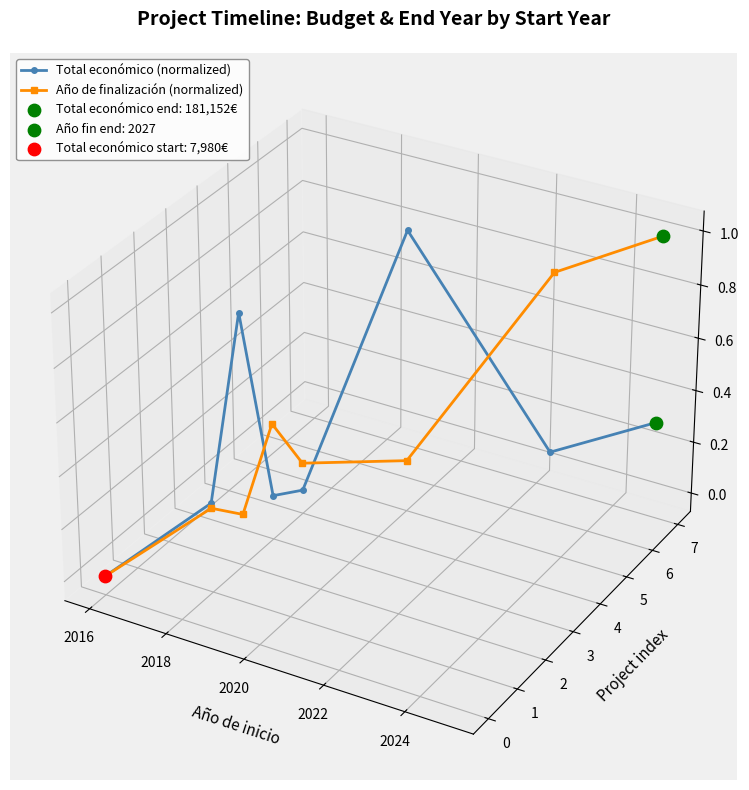

What are all the series names shown in the legend?

Total económico (normalized), Año de finalización (normalized)